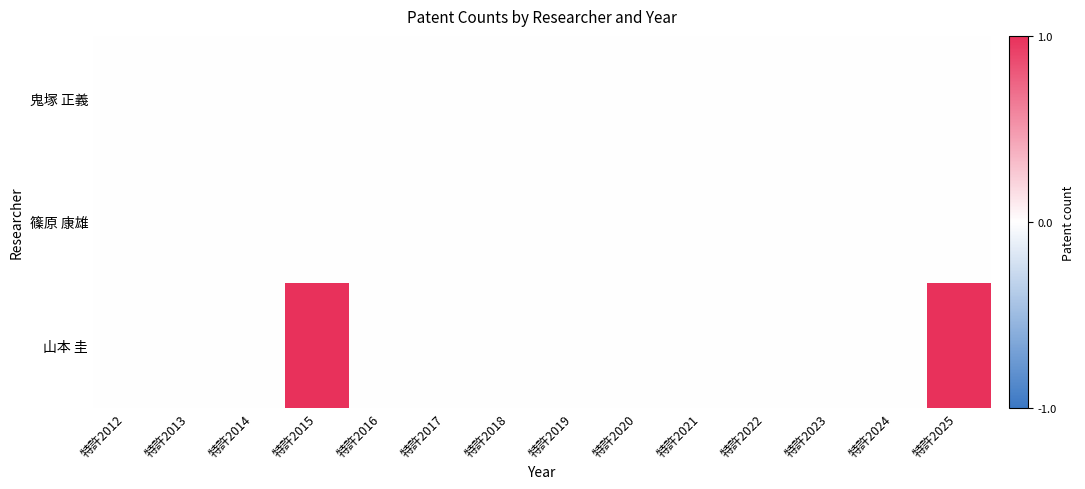

How many series are shown in this chart?

3